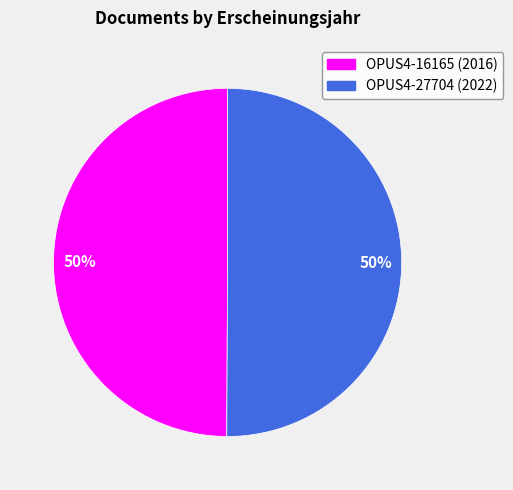

Is the sum of OPUS4-16165 and OPUS4-27704 greater than half?

Yes